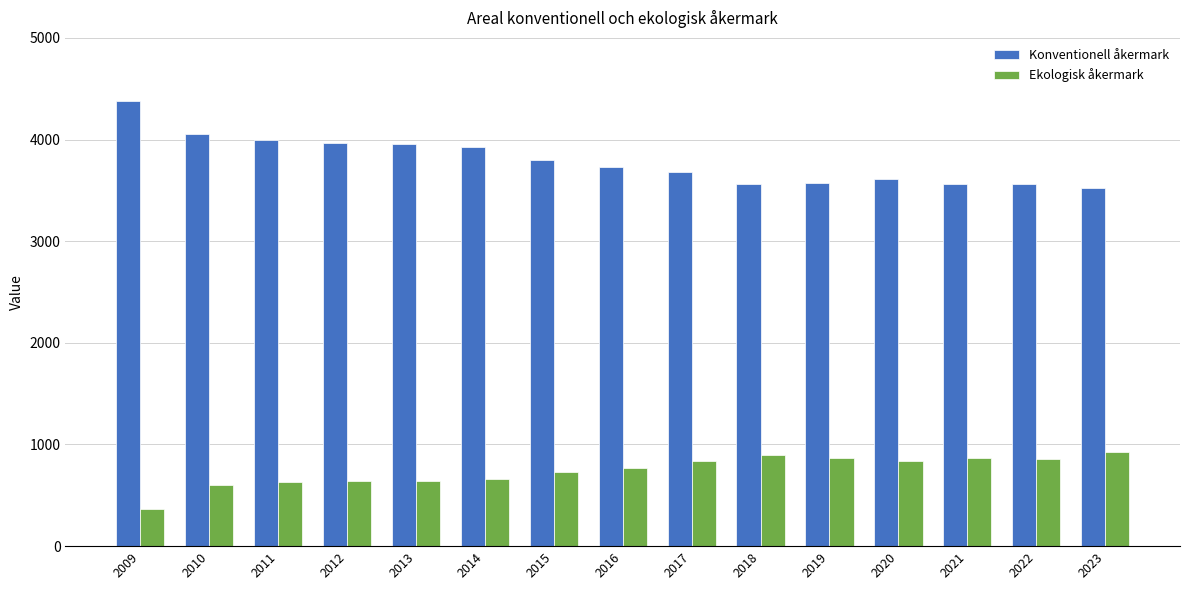

How many bars are there in each group?

2